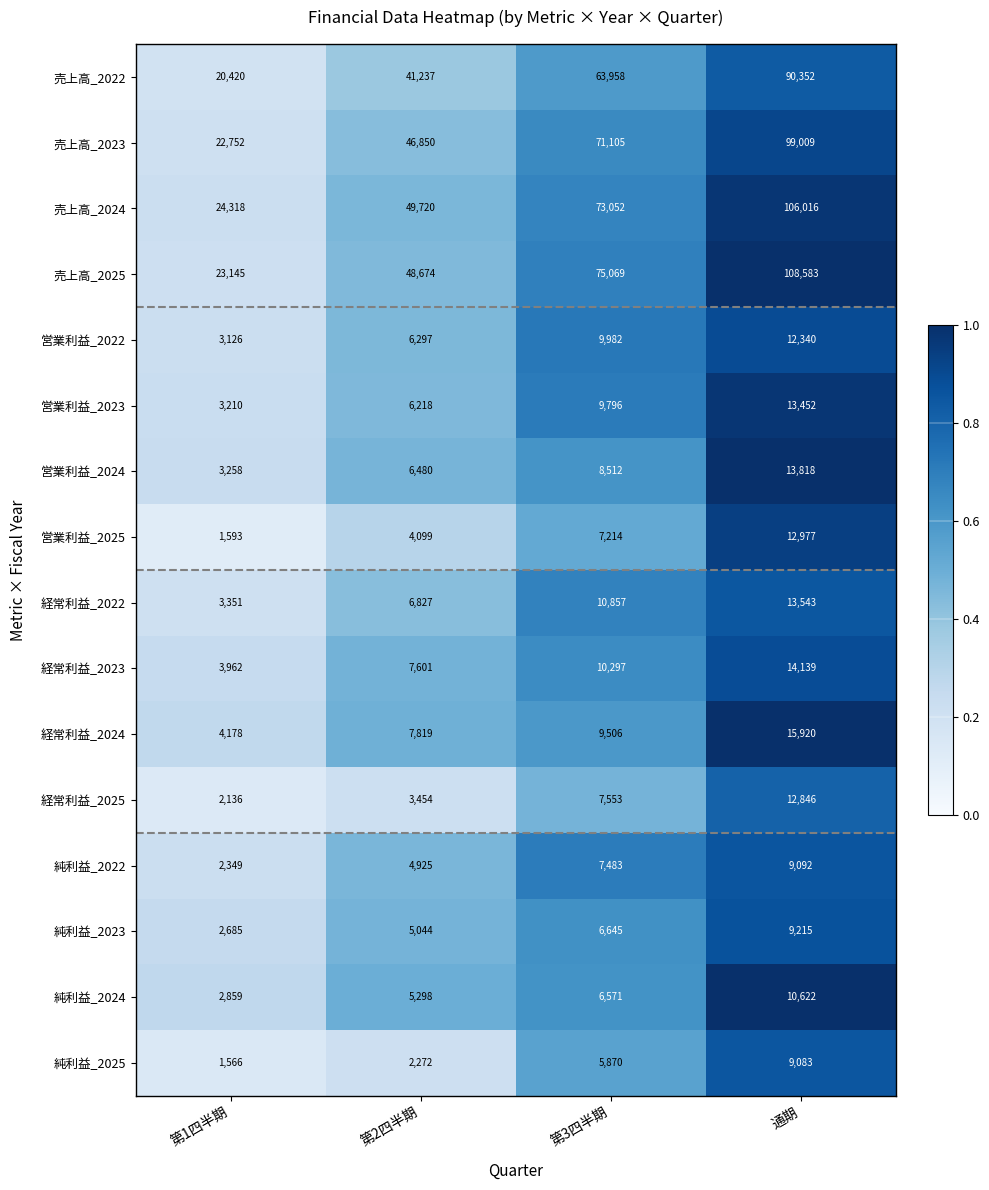

What is the minimum value shown in the chart?

1566